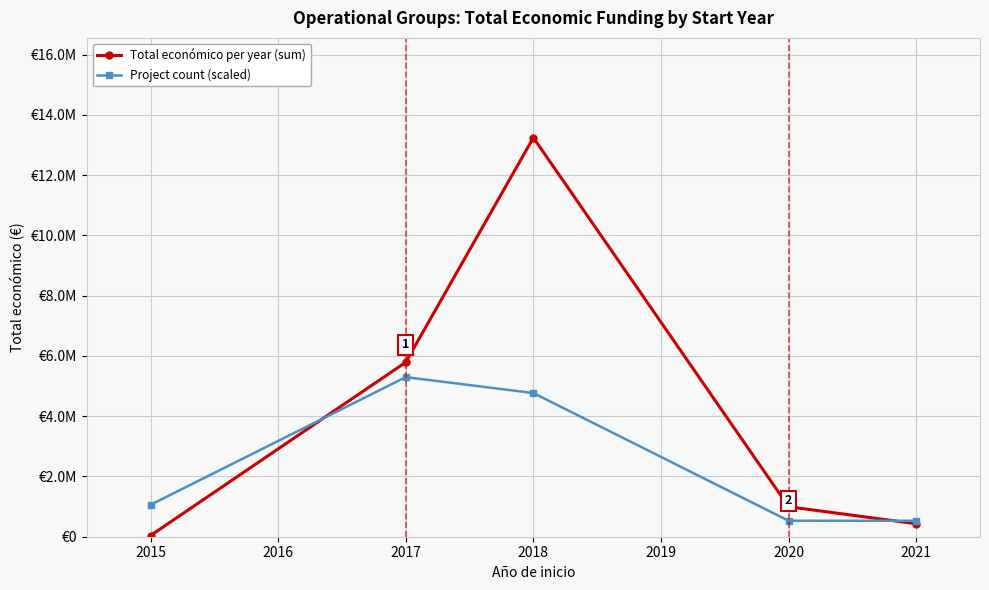

What are all the series names shown in the legend?

Total económico per year (sum), Project count (scaled)